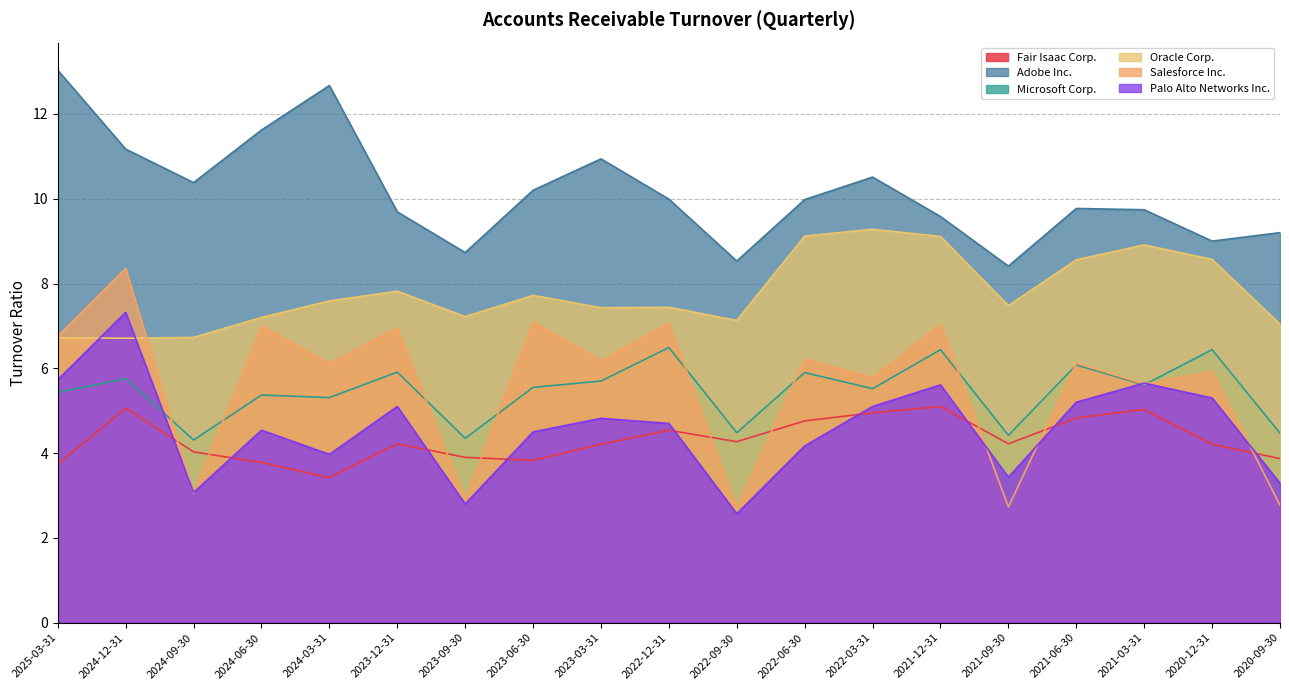

What is the total value across all series at 2023-12-31?

39.7